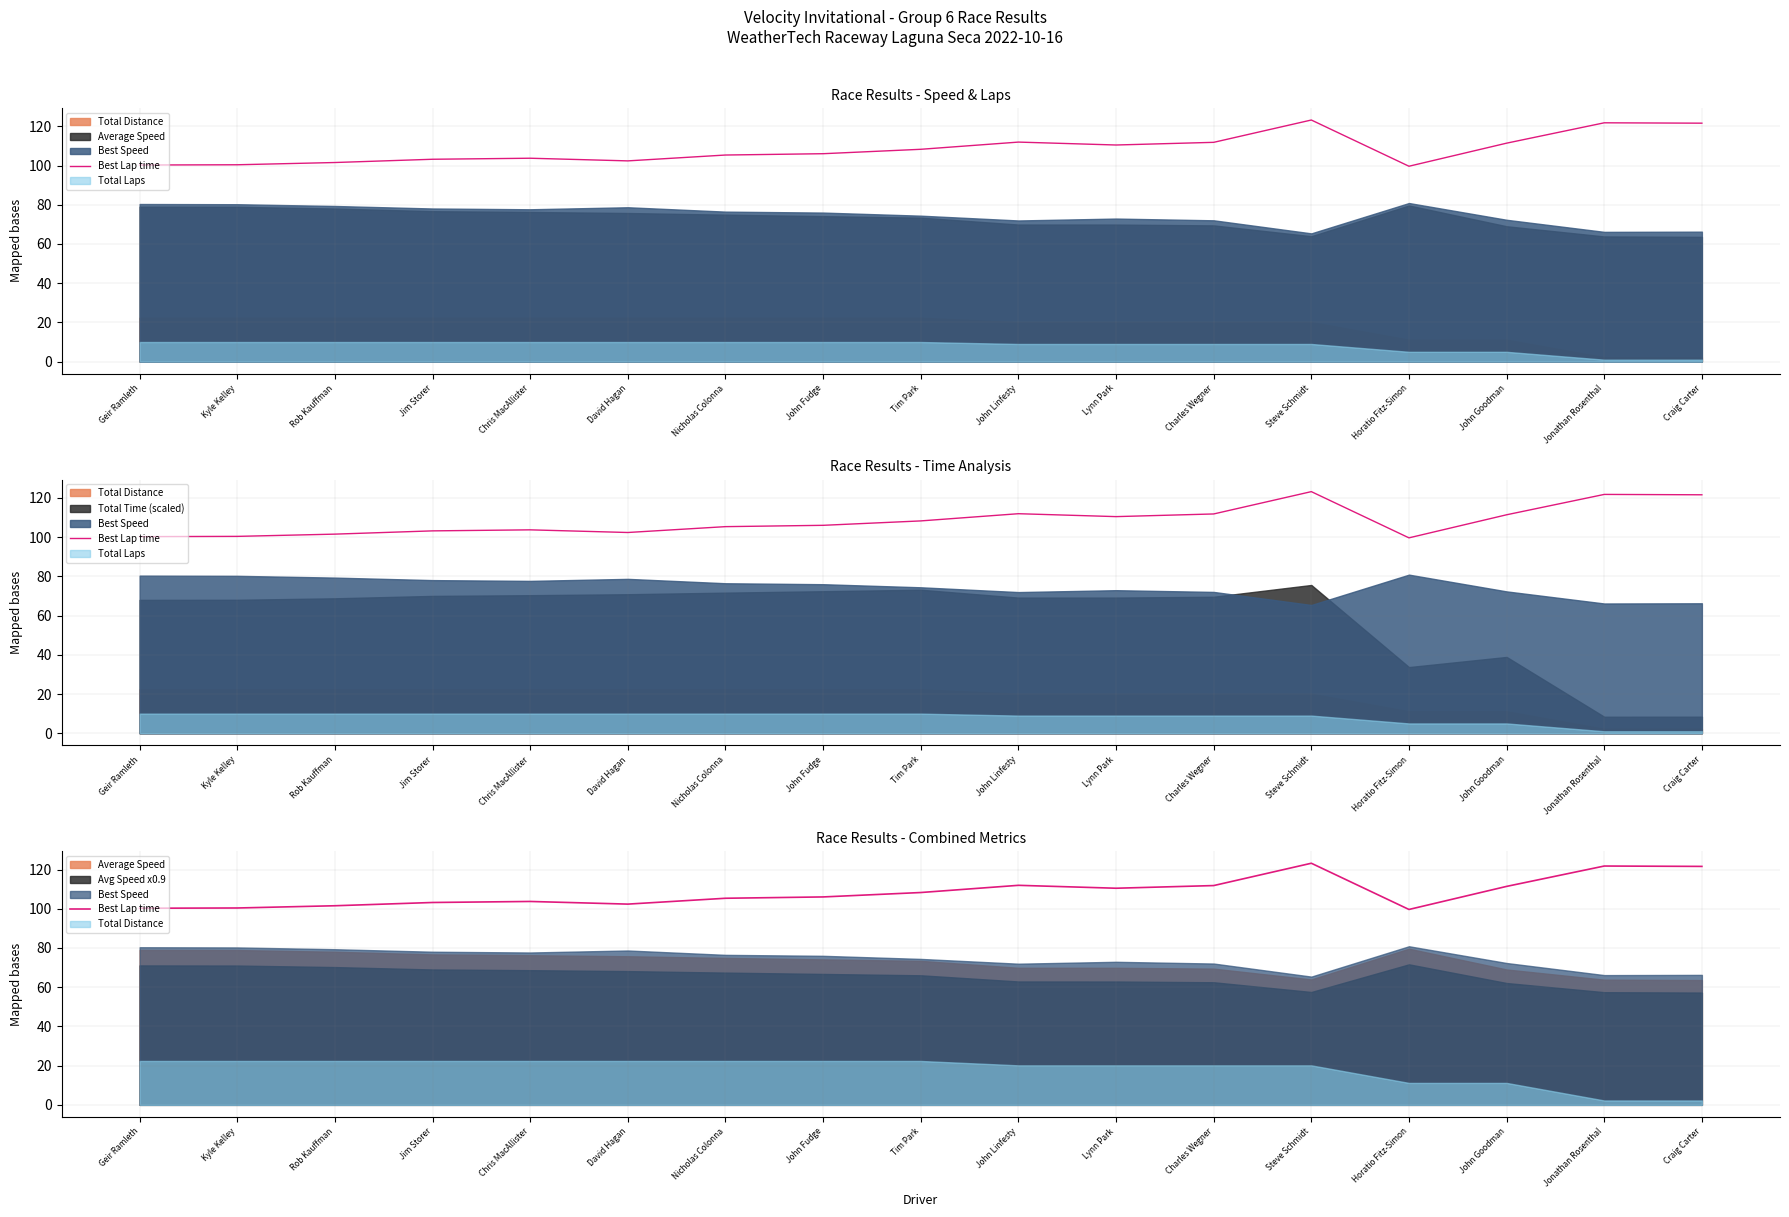

Which label corresponds to the smallest value in the chart?

Horatio Fitz-Simon